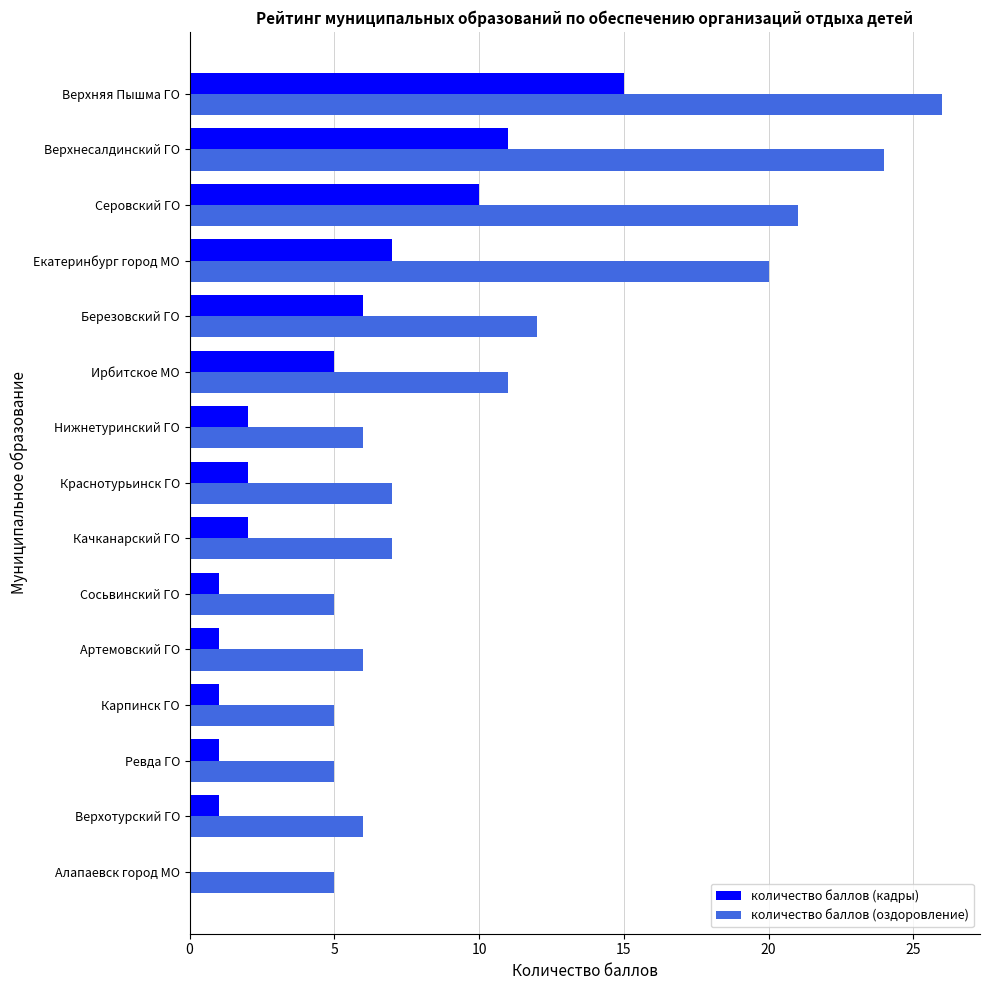

The value of количество баллов (оздоровление) at Краснотурьинск ГО is 4. True or false?

False